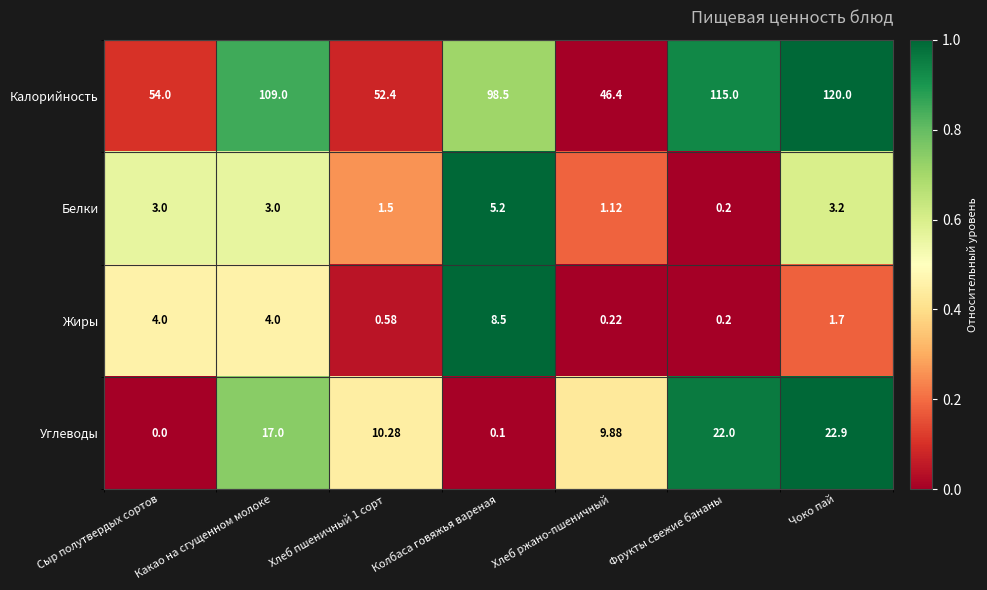

At which category is the sum across all series the highest?

Чоко пай